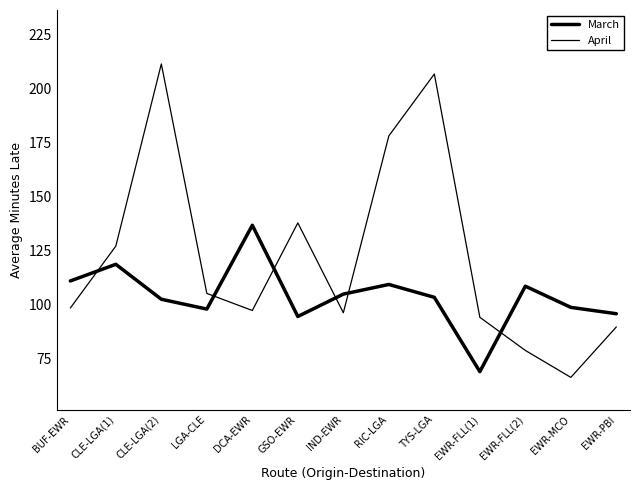

How many lines are shown in the chart?

2